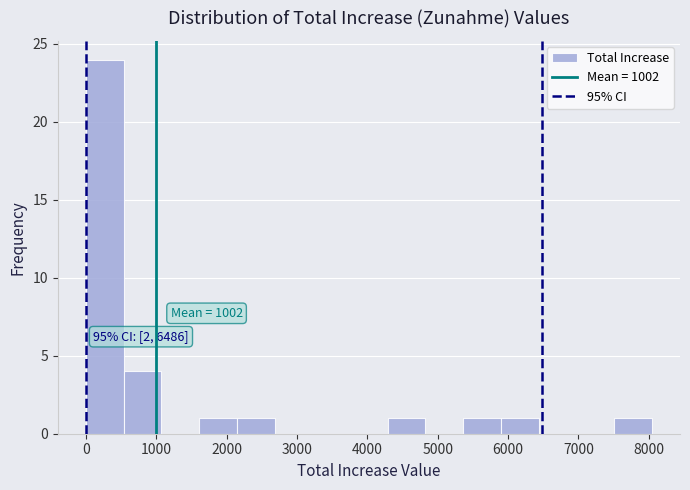

Over which range of the x-axis is the bar tallest?

0 to 500